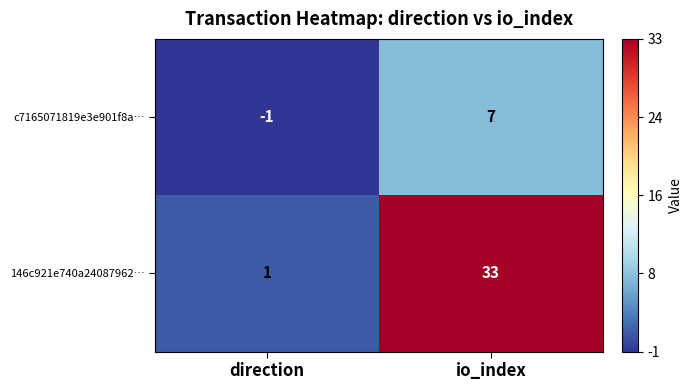

The value of c7165071819e3e901f8a… at io_index is 9. True or false?

False